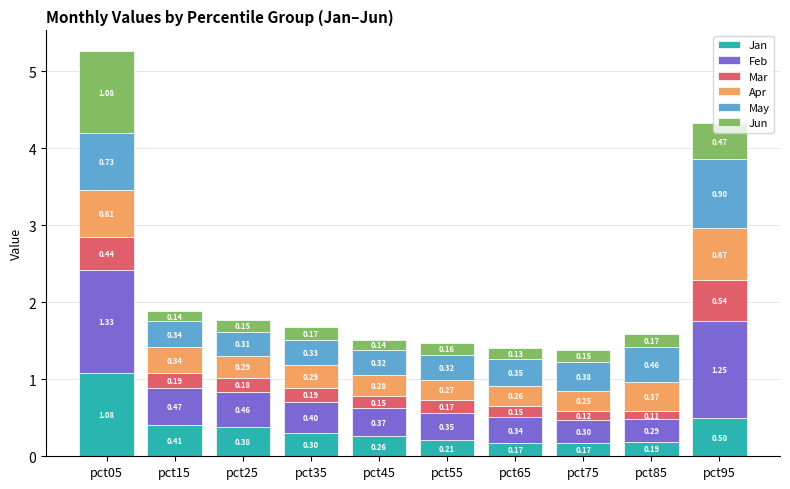

At which category is the sum across all series the highest?

pct05